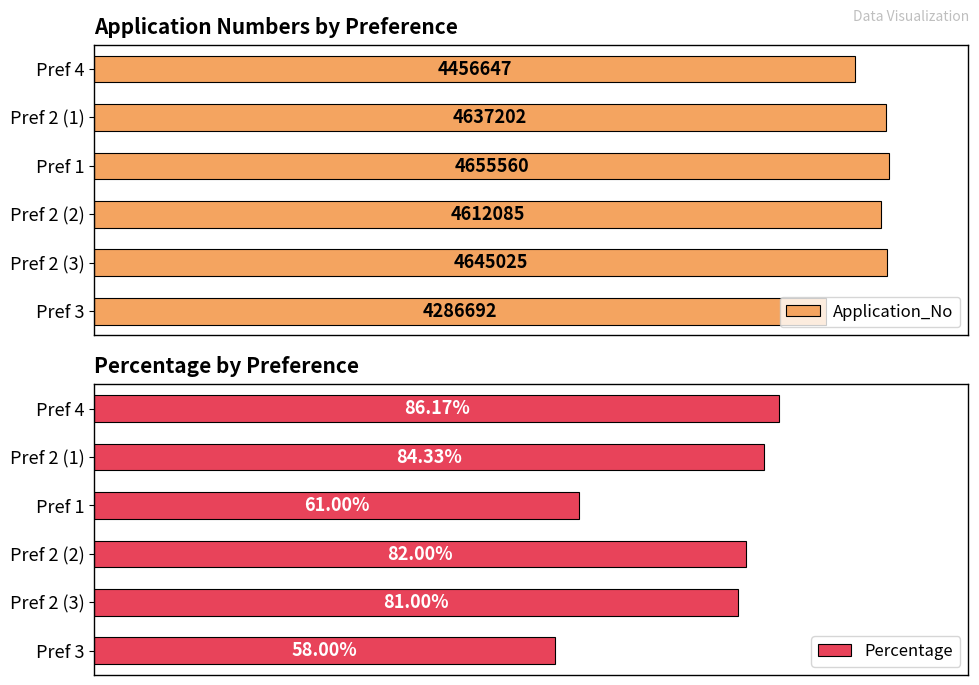

What are all the series names shown in the legend?

Application_No, Percentage